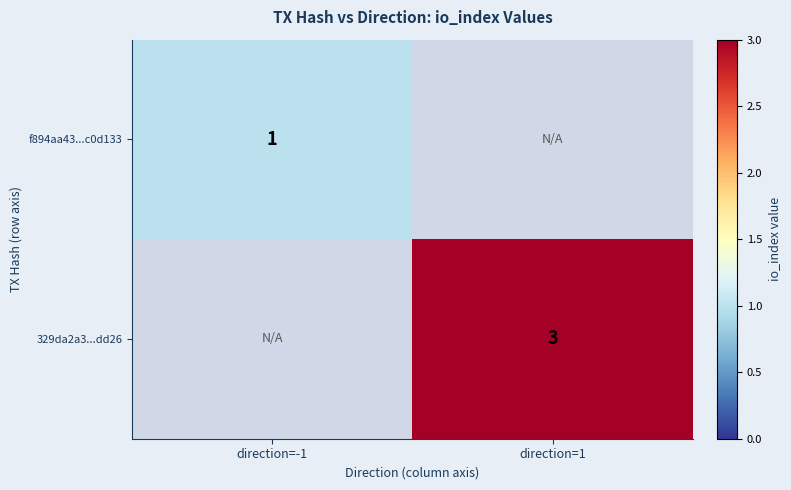

What is the smallest value displayed?

1.0